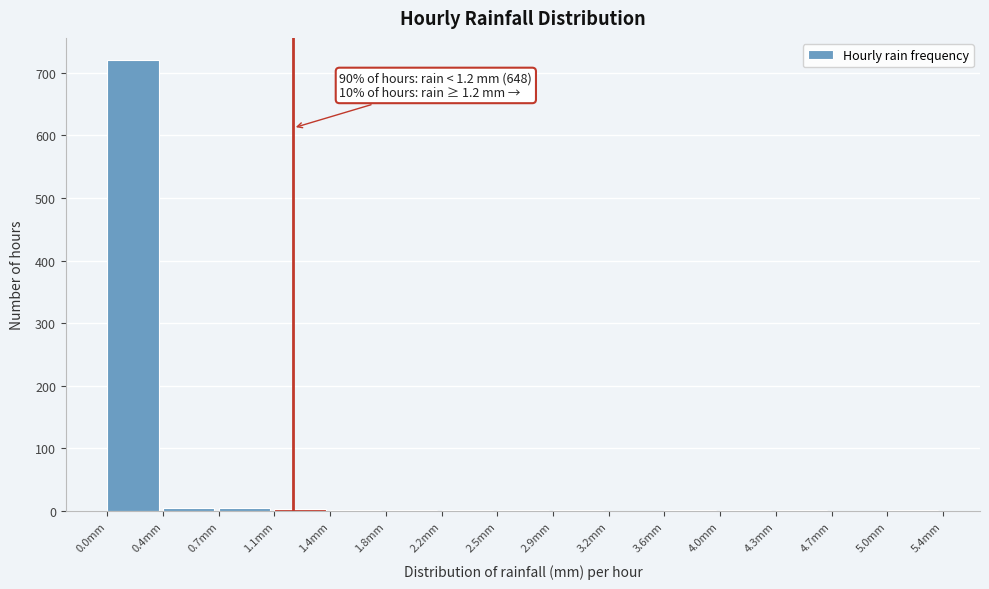

Over which range of the x-axis is the bar tallest?

0.00 to 0.36